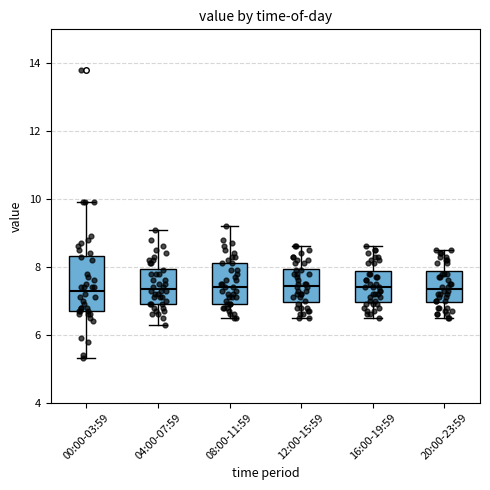

Reading left to right, transcribe this box plot: for each box, give where its median line is, the range the box spans, and where its two whiskers end, as read against the y-axis. The values are not printed on the chart, so give them approximately, as read against the axis.

00:00-03:59: median 7.4, box 6.8 to 8.4, whiskers 5.4 to 10.0
04:00-07:59: median 7.4, box 7.0 to 8.0, whiskers 6.4 to 9.2
08:00-11:59: median 7.4, box 7.0 to 8.2, whiskers 6.6 to 9.2
12:00-15:59: median 7.4, box 7.0 to 8.0, whiskers 6.6 to 8.6
16:00-19:59: median 7.4, box 7.0 to 7.8, whiskers 6.6 to 8.6
20:00-23:59: median 7.4, box 7.0 to 7.8, whiskers 6.6 to 8.6